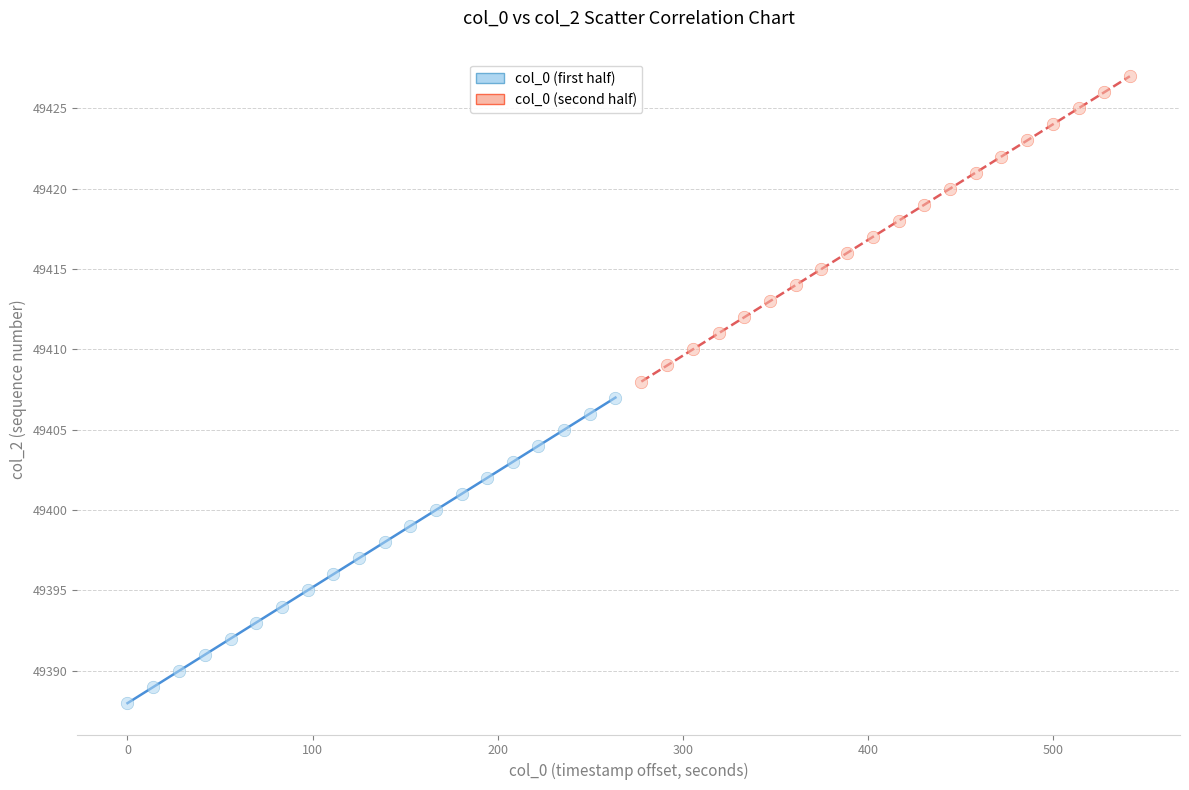

Which series reaches the maximum Y coordinate?

col_0 (second half)